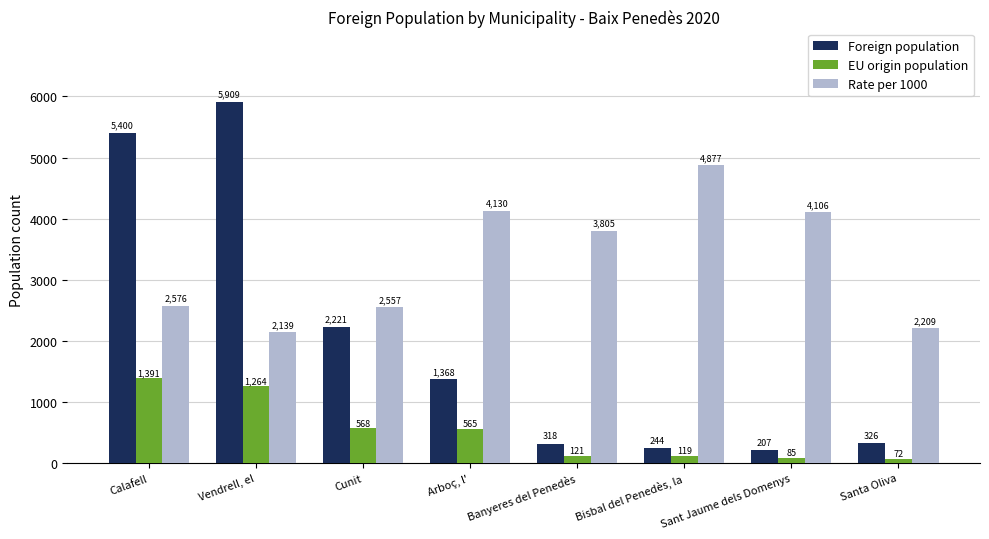

At how many categories does at least one series exceed 5876?

1